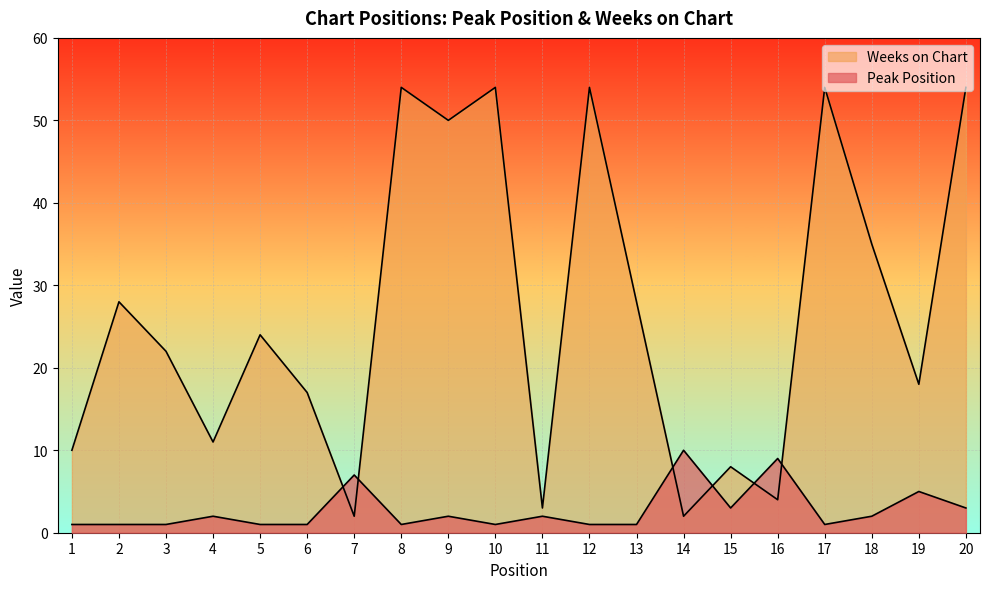

The Peak Position series shows 2 at 13. True or false?

False